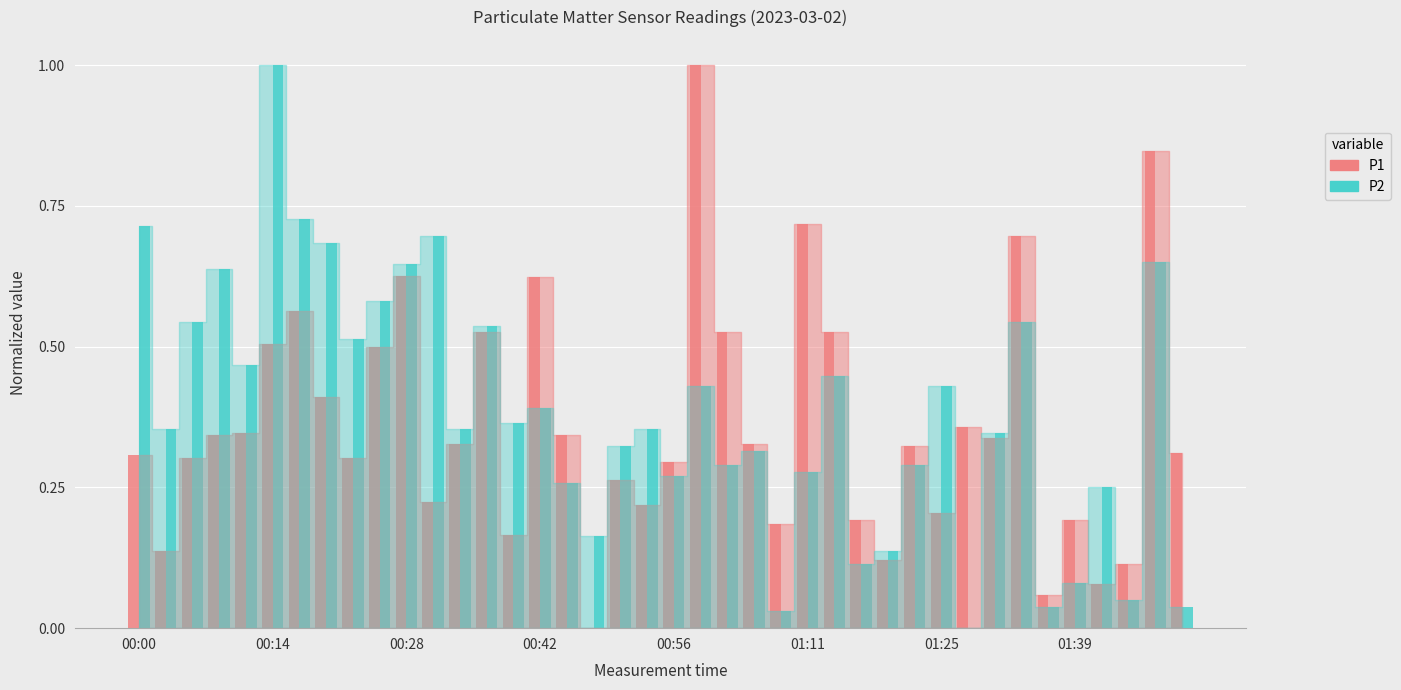

What is the maximum value for P2?

1.0